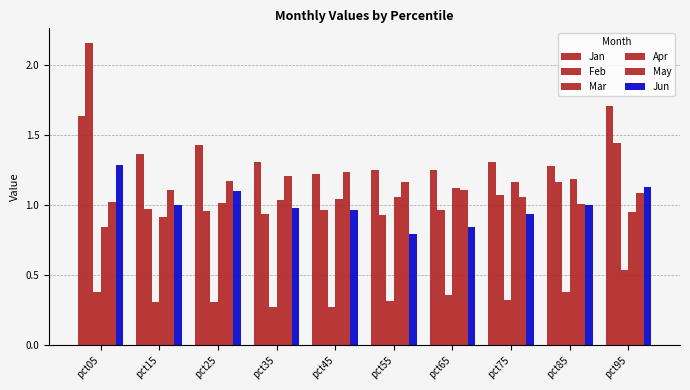

How many bars are there in total?

60